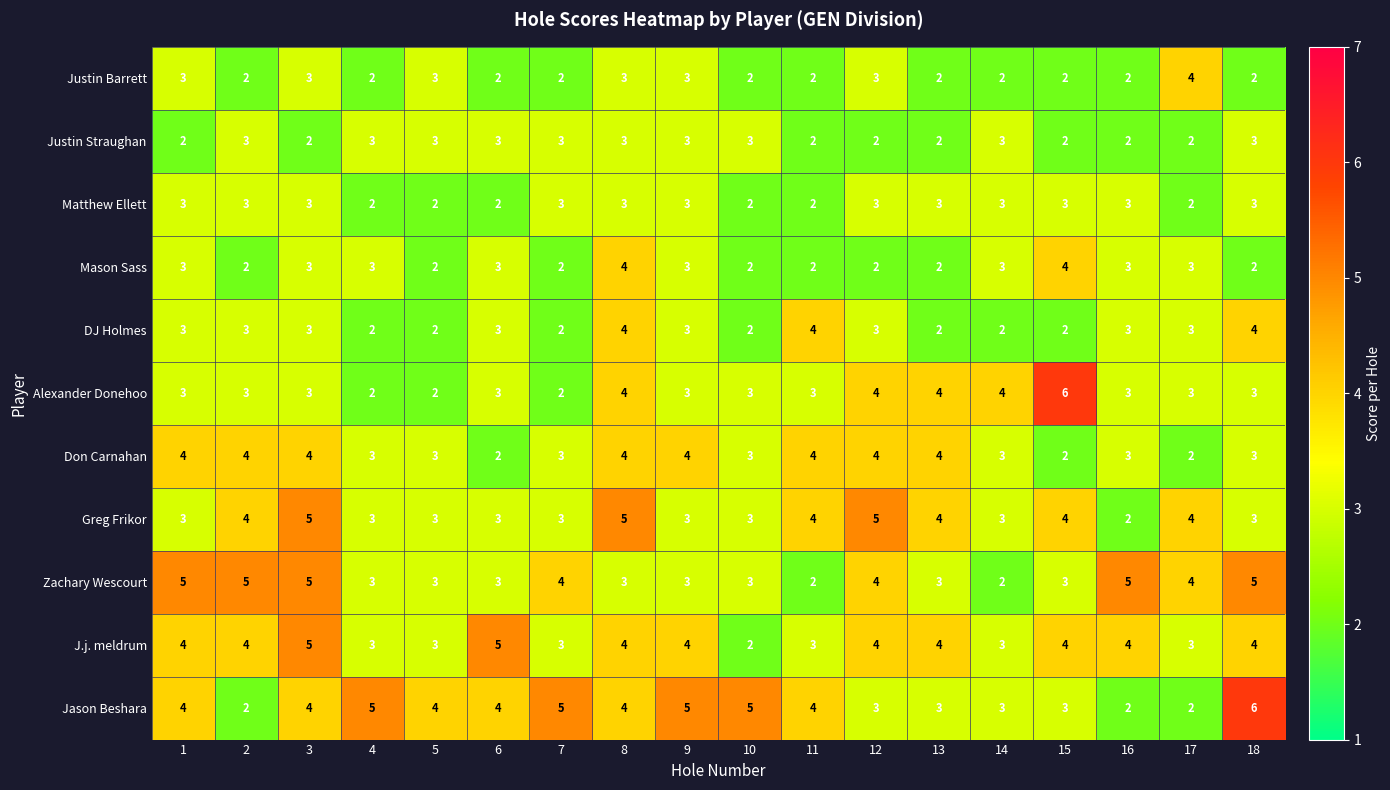

What is the maximum value for Don Carnahan?

4